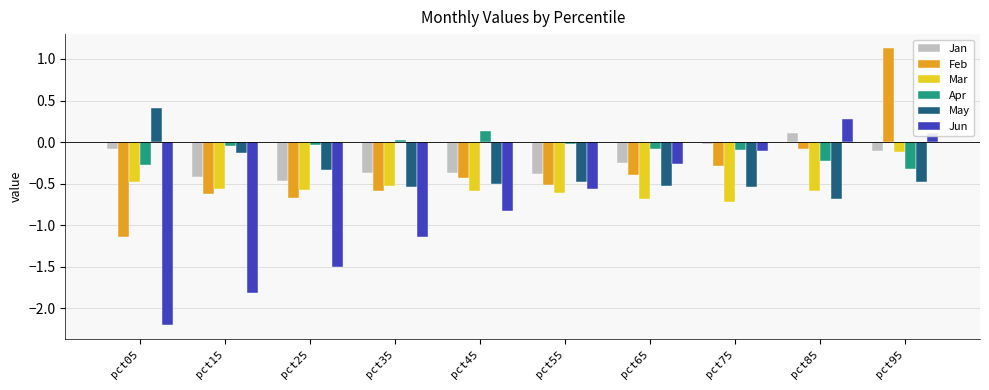

Which series has the widest spread of values?

Jun